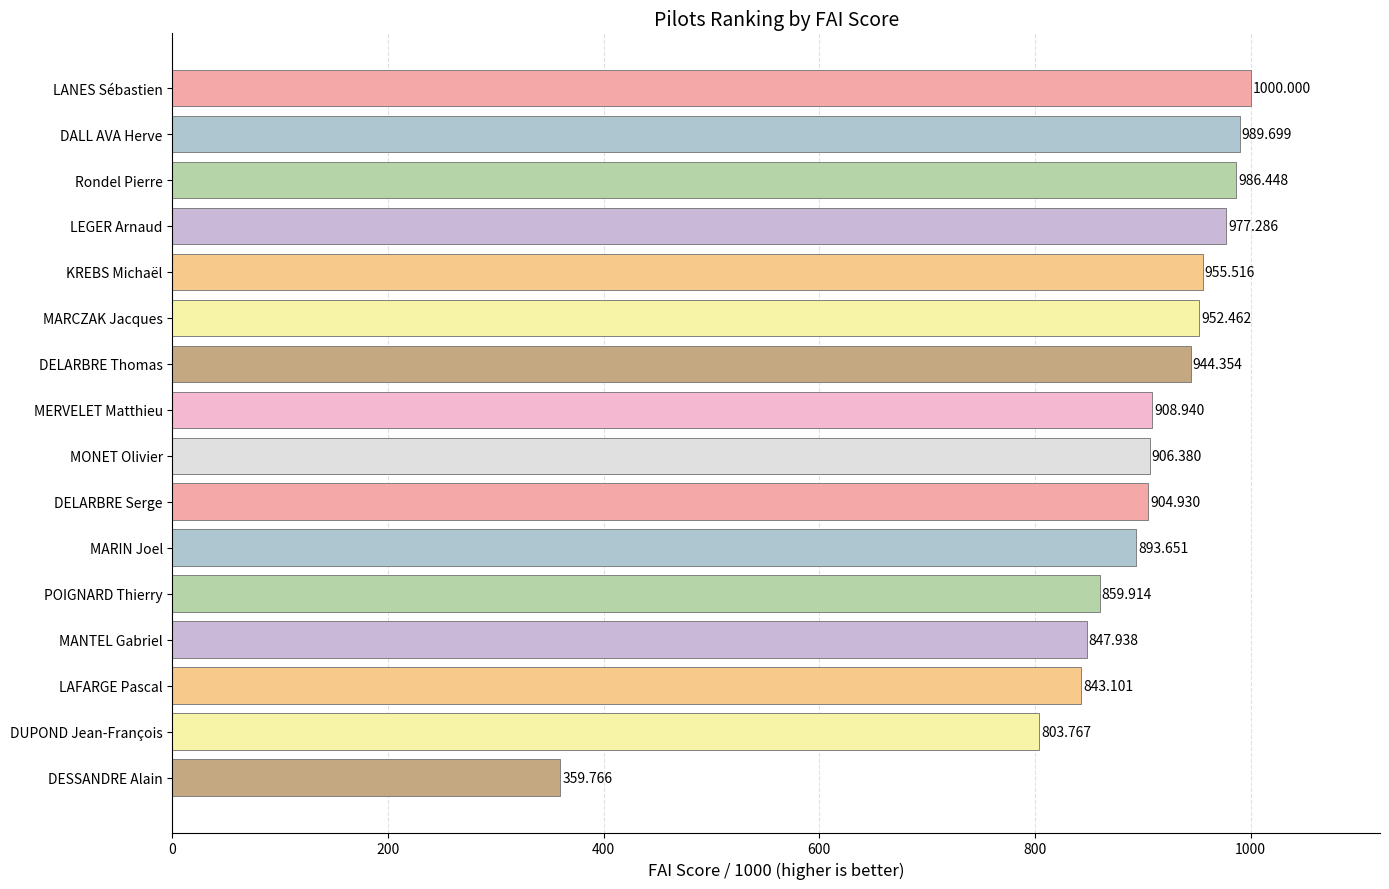

Which has a higher value, DUPOND Jean-François or POIGNARD Thierry?

POIGNARD Thierry